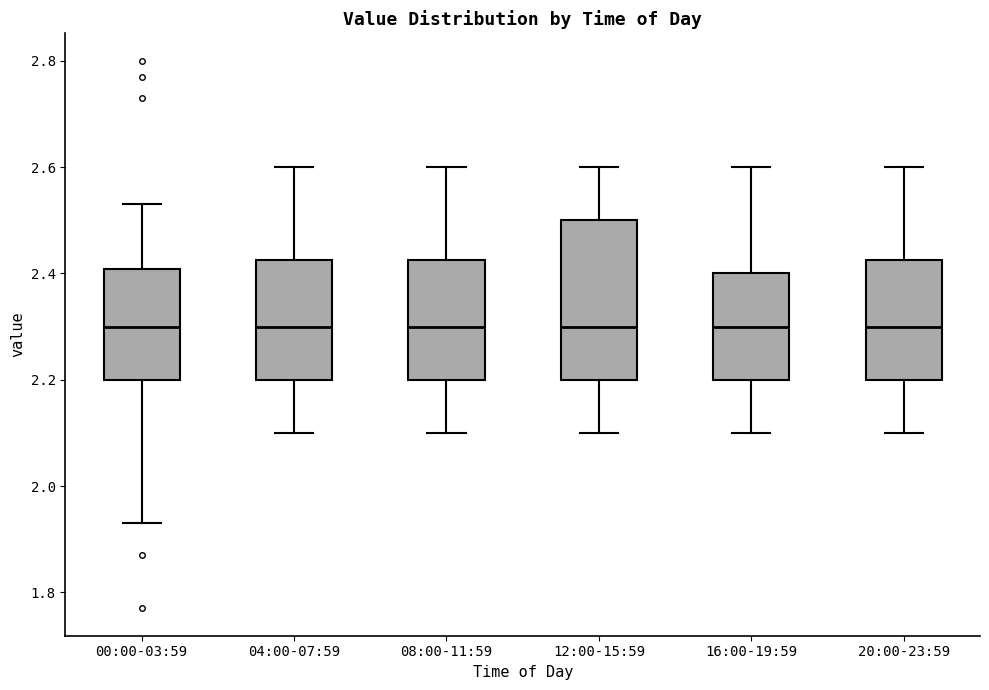

Reading left to right, transcribe this box plot: for each box, give where its median line is, the range the box spans, and where its two whiskers end, as read against the y-axis. The values are not printed on the chart, so give them approximately, as read against the axis.

00:00-03:59: median 2.30, box 2.20 to 2.40, whiskers 1.94 to 2.54
04:00-07:59: median 2.30, box 2.20 to 2.42, whiskers 2.10 to 2.60
08:00-11:59: median 2.30, box 2.20 to 2.42, whiskers 2.10 to 2.60
12:00-15:59: median 2.30, box 2.20 to 2.50, whiskers 2.10 to 2.60
16:00-19:59: median 2.30, box 2.20 to 2.40, whiskers 2.10 to 2.60
20:00-23:59: median 2.30, box 2.20 to 2.42, whiskers 2.10 to 2.60